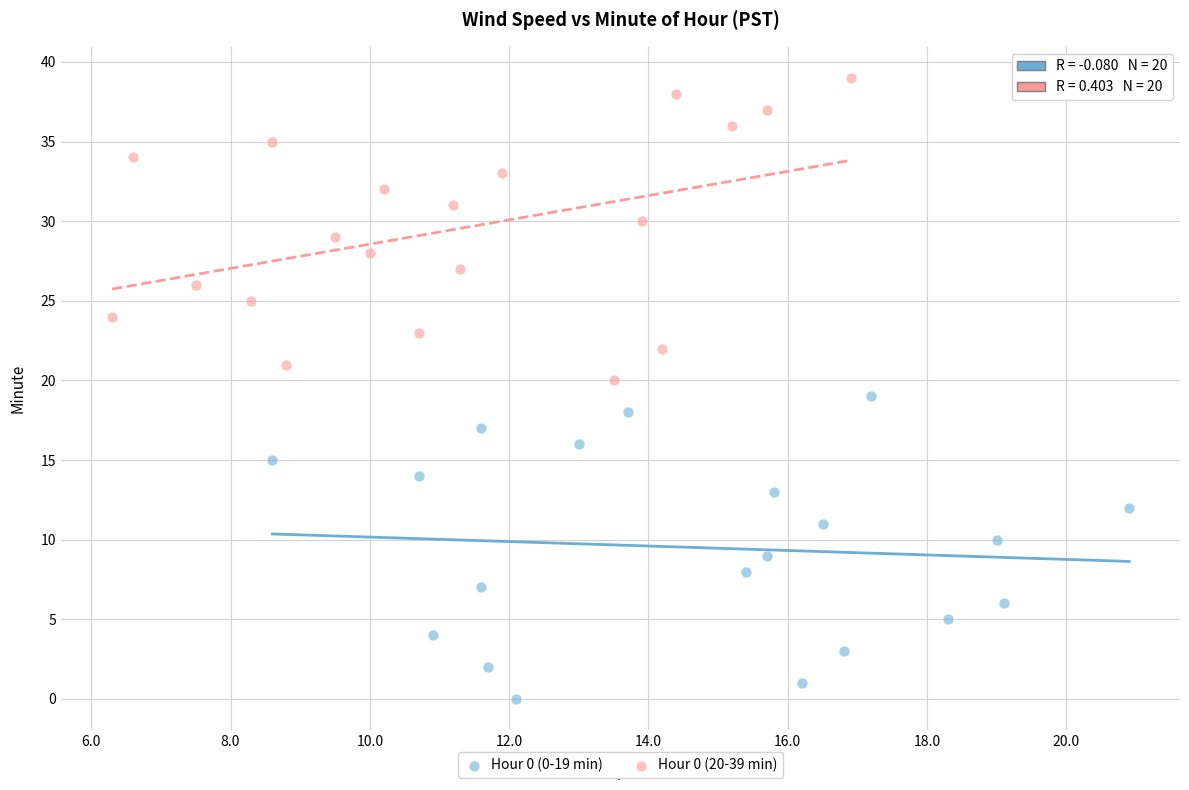

Which series reaches the maximum Y coordinate?

Hour 0 (20-39 min)